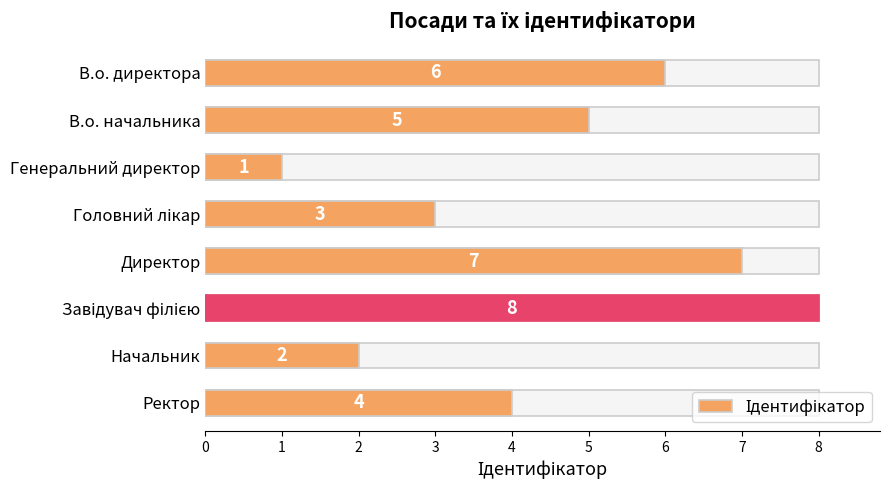

What is the approximate value at Ректор?

4